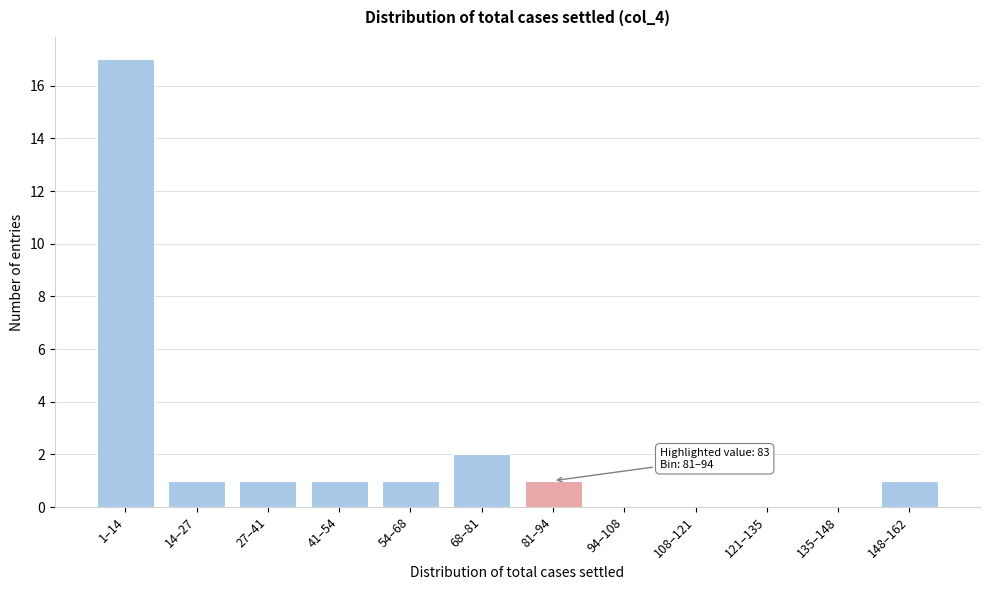

Reading left to right, list all the values displayed in this chart.

1–14=17	14–27=1	27–41=1	41–54=1	54–68=1	68–81=2	81–94=1	94–108=0	108–121=0	121–135=0	135–148=0	148–162=1